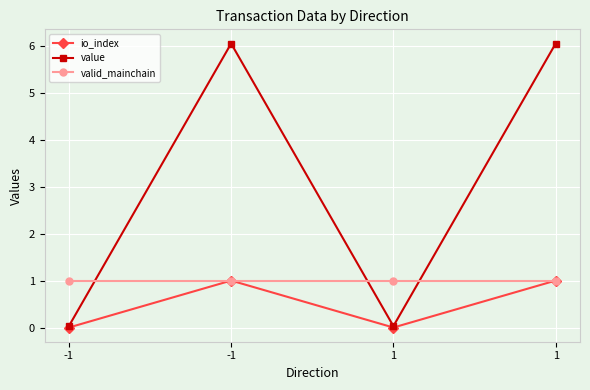

What are all the series names shown in the legend?

io_index, value, valid_mainchain